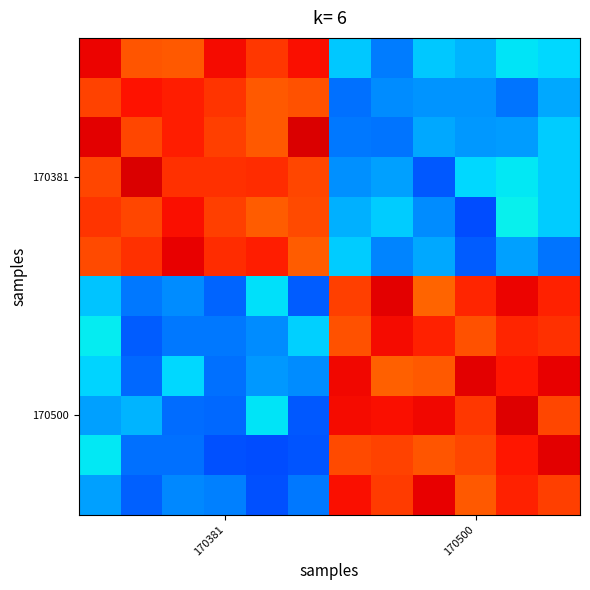

What is the smallest value displayed?

0.5